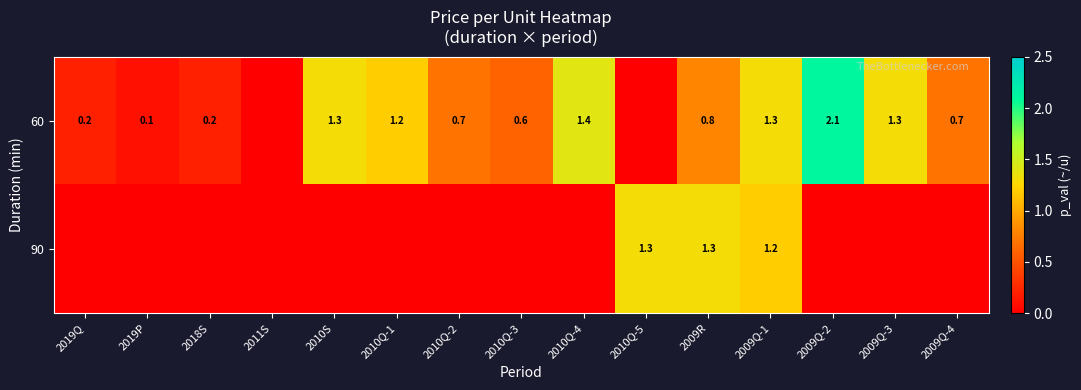

True or false: 60 has a value of 0.2 at 2010Q-2.

False